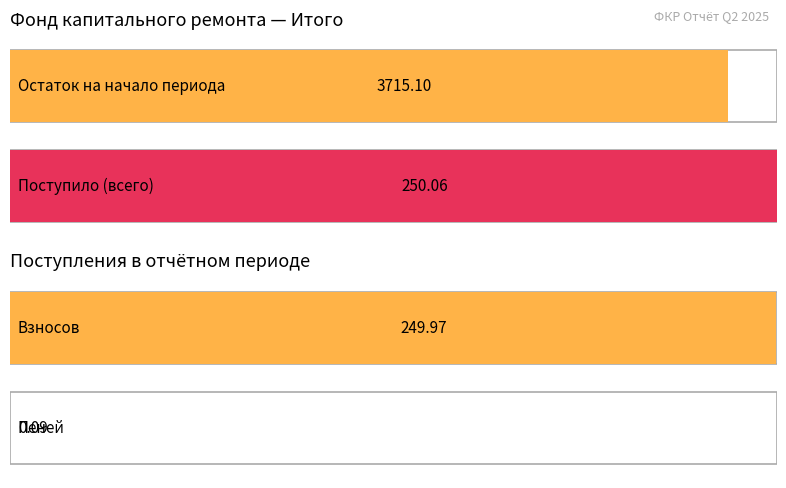

What is the value of the Maximum utilization bar at the 1st from the left?

3715.1